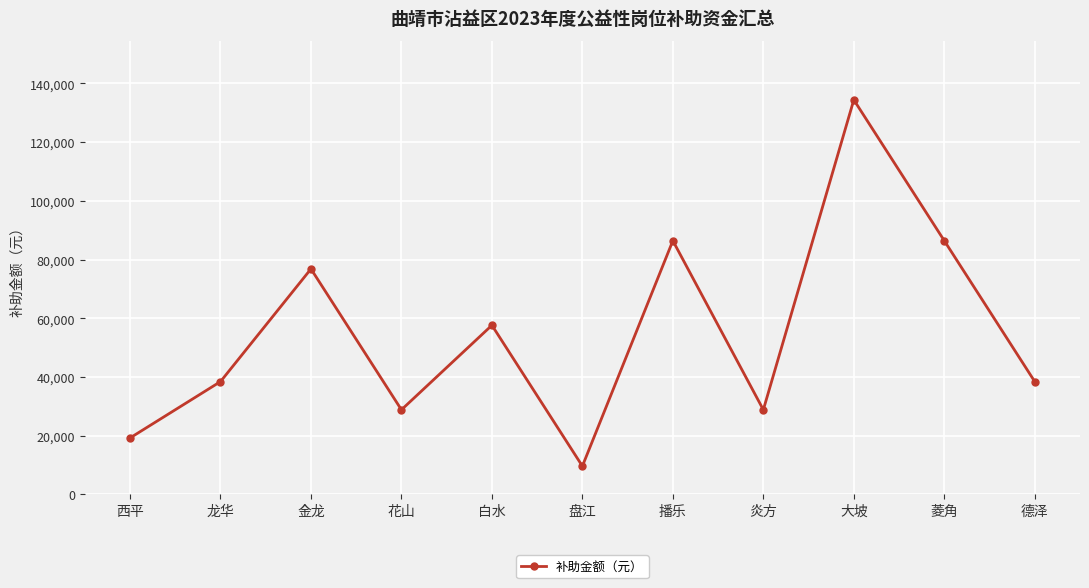

Is this an area chart (filled region under the line)?

No